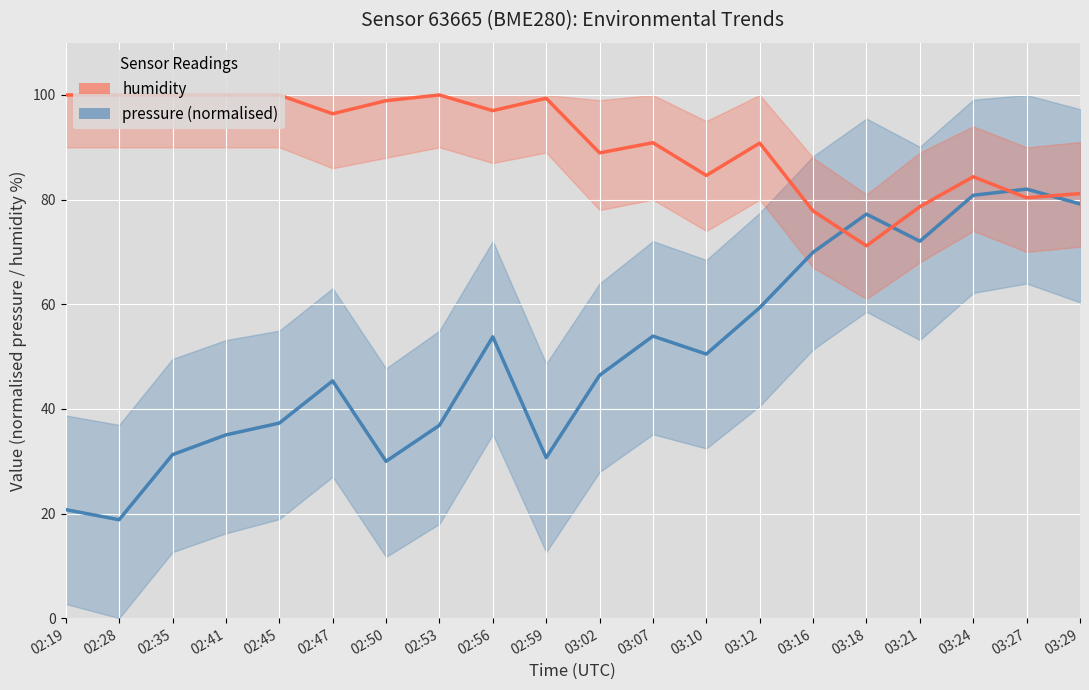

What are all the series names shown in the legend?

pressure, humidity